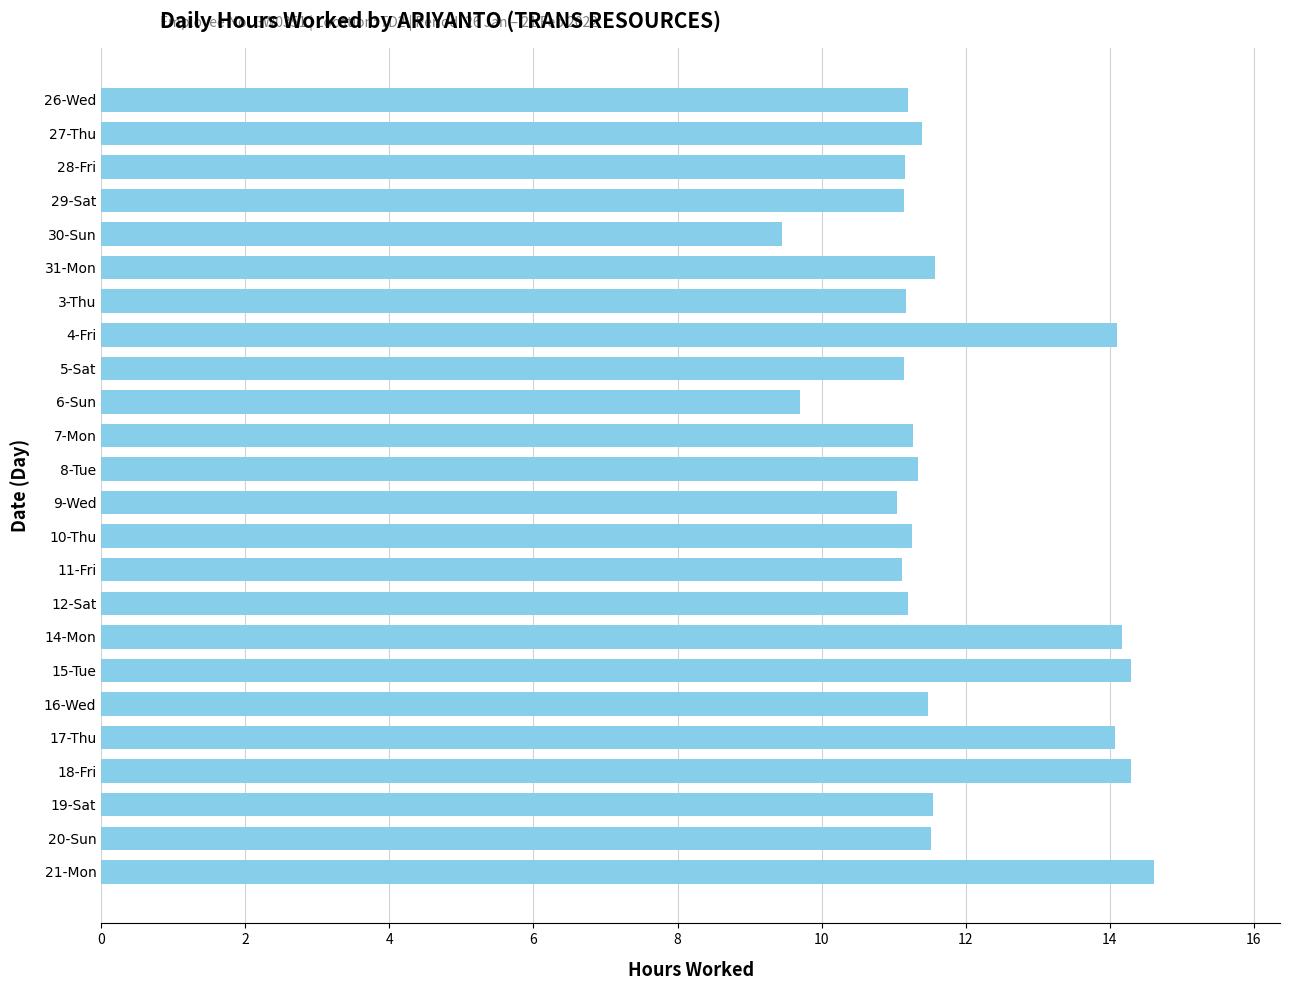

What is the label of the 7th bar from the top?

3-Thu